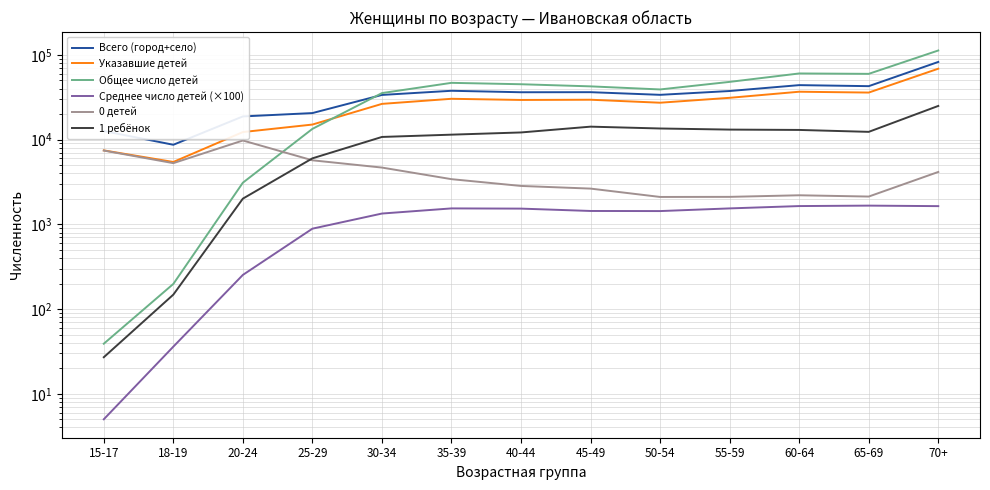

Count the number of data series in this chart.

6